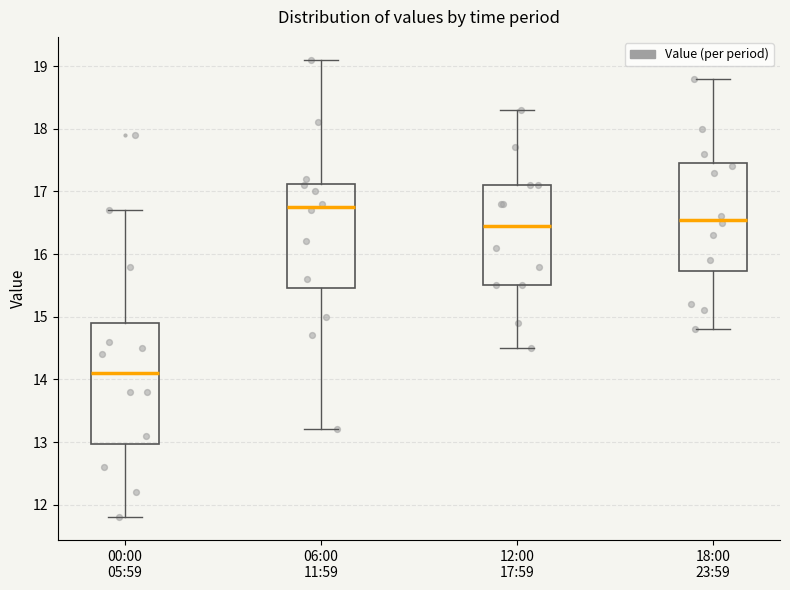

Reading left to right, transcribe this box plot: for each box, give where its median line is, the range the box spans, and where its two whiskers end, as read against the y-axis. The values are not printed on the chart, so give them approximately, as read against the axis.

00:00 05:59: median 14.1, box 13.0 to 14.9, whiskers 11.8 to 16.7
06:00 11:59: median 16.8, box 15.5 to 17.1, whiskers 13.2 to 19.1
12:00 17:59: median 16.5, box 15.5 to 17.1, whiskers 14.5 to 18.3
18:00 23:59: median 16.6, box 15.7 to 17.5, whiskers 14.8 to 18.8